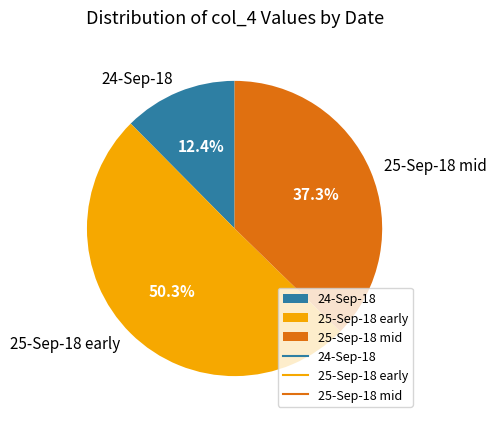

Between 24-Sep-18 and 25-Sep-18 early, which is larger?

25-Sep-18 early